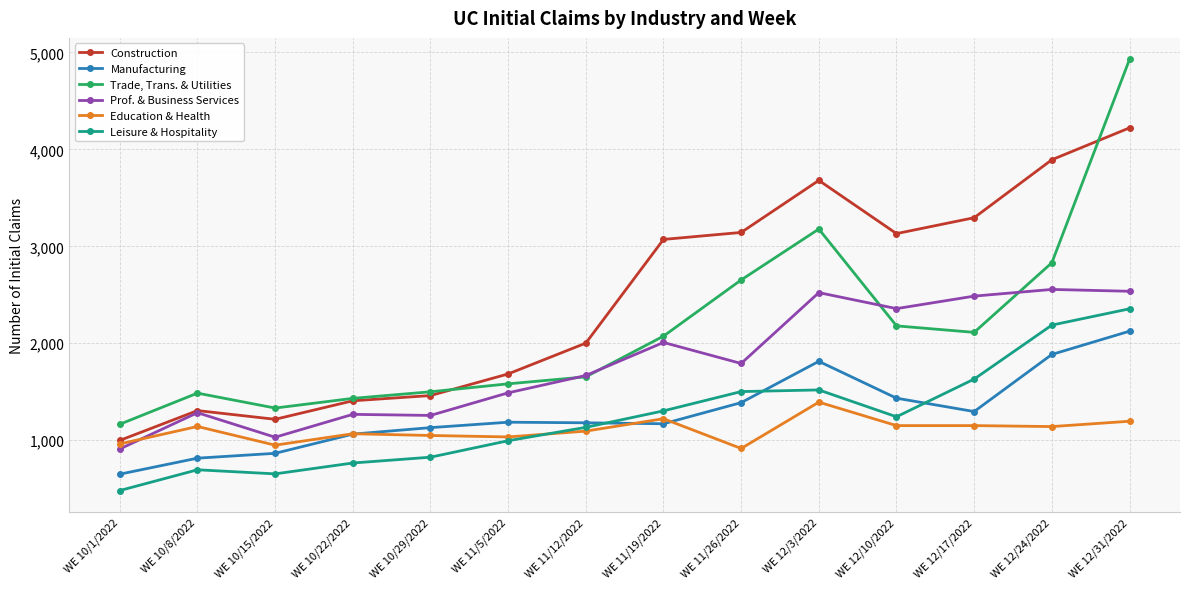

At which label does Construction reach its minimum?

WE 10/1/2022